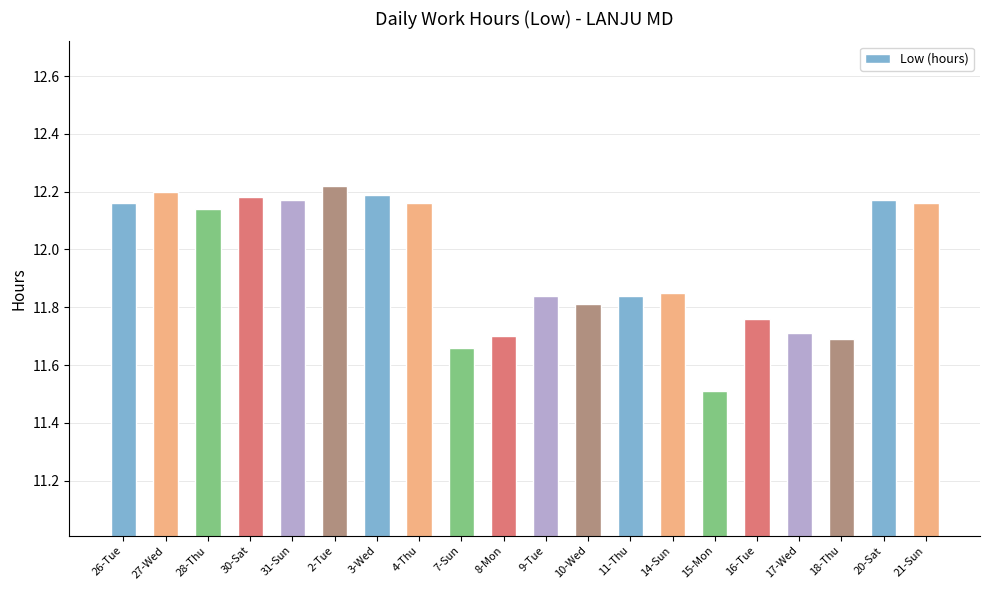

Where is the data nearest to the value 11?

15-Mon